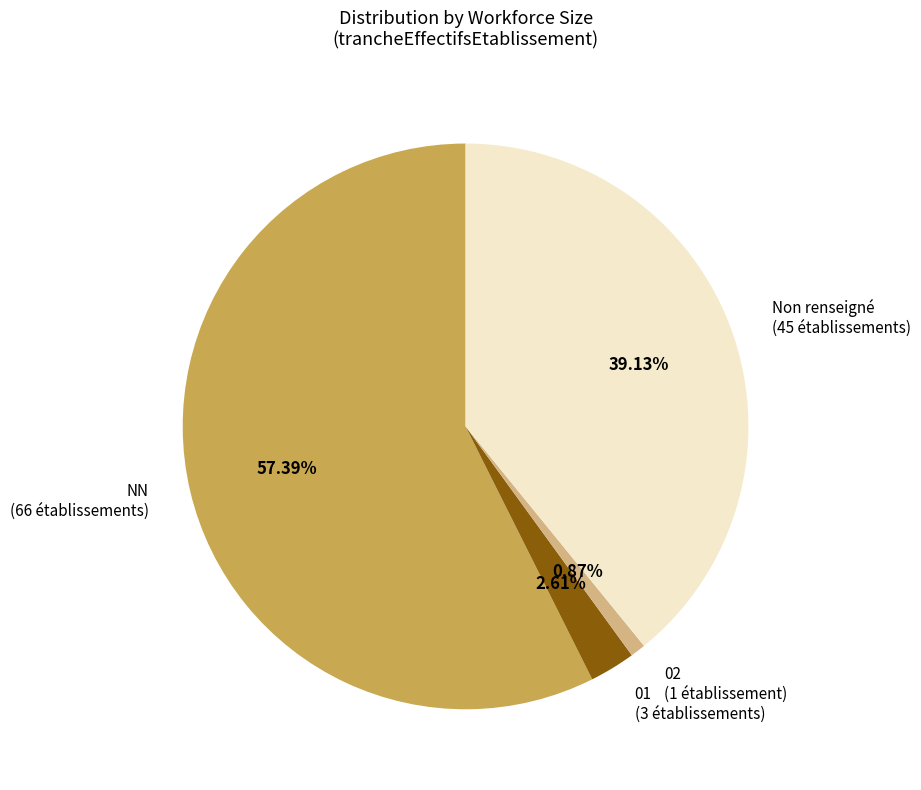

Does any single category account for the majority?

Yes